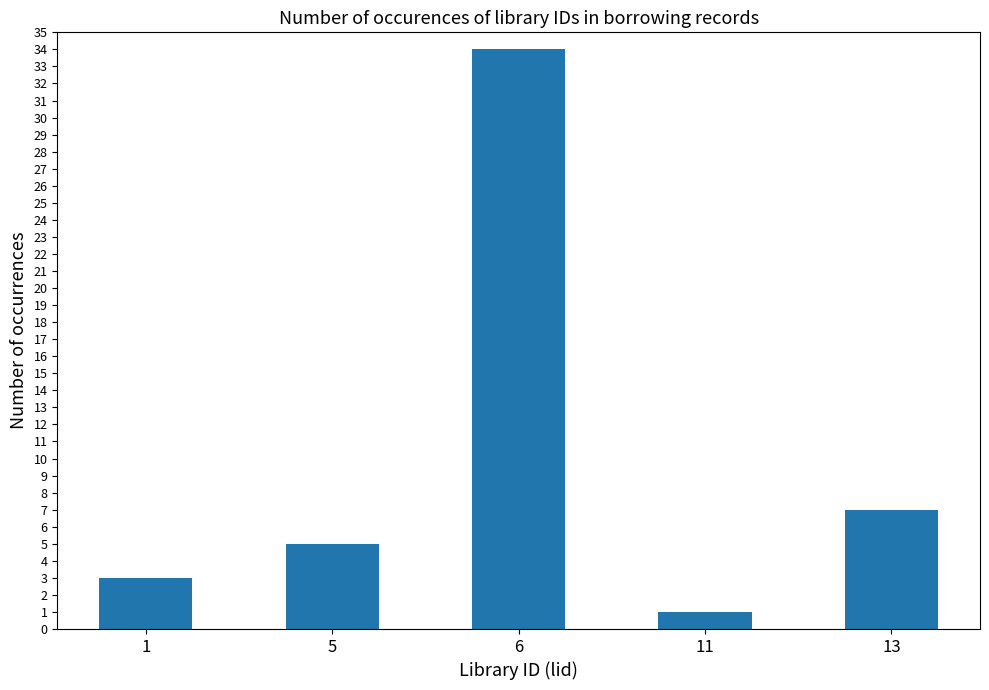

Between 13 and 5, which is larger?

13